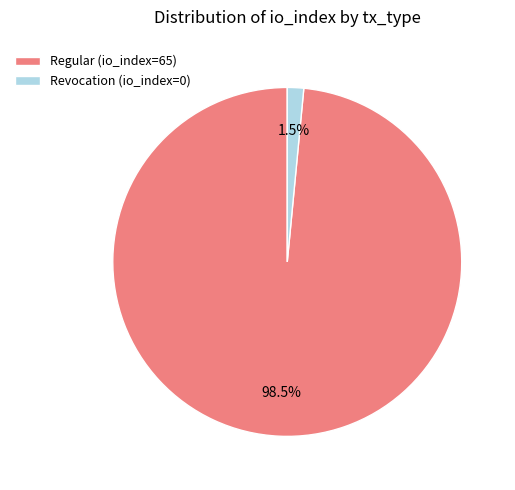

Do Regular (io_index=65) and Revocation (io_index=0) together represent more than half of the pie?

Yes